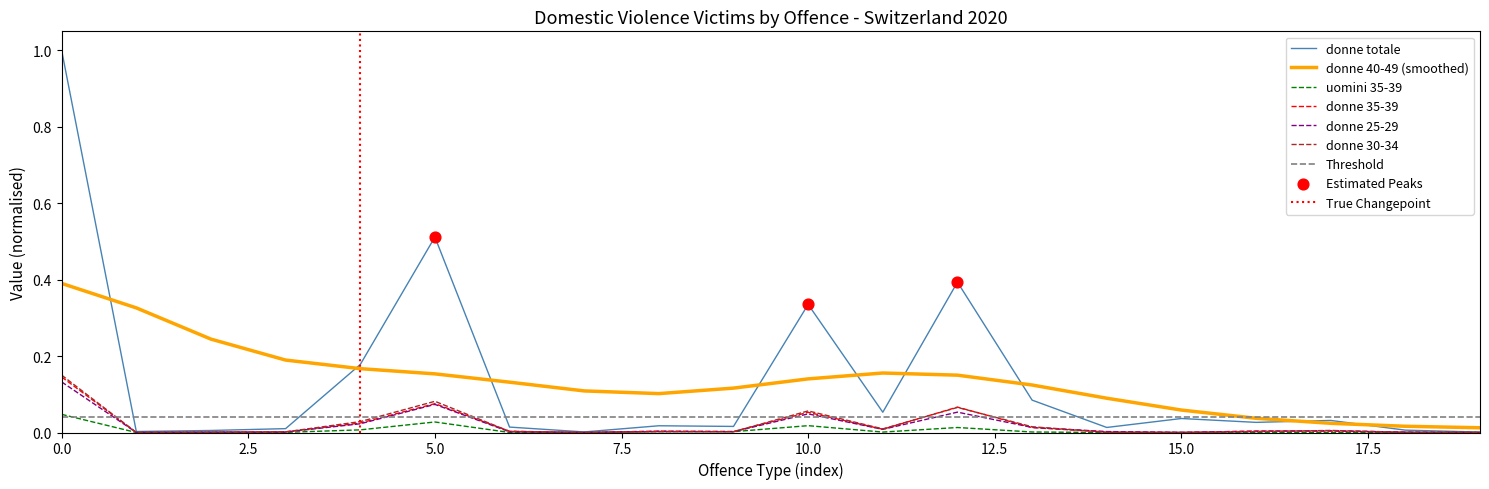

At how many categories does at least one series exceed 0?

20